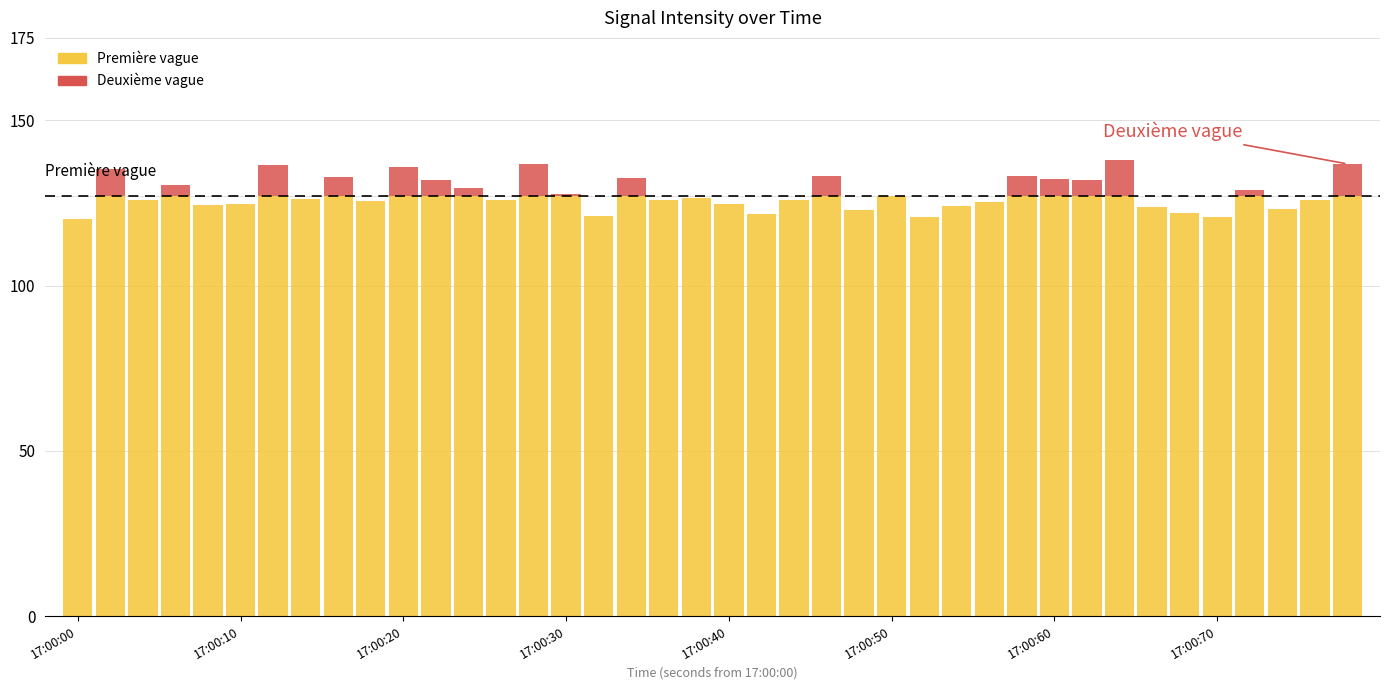

What is the sum of all Première vague values?

5014.4